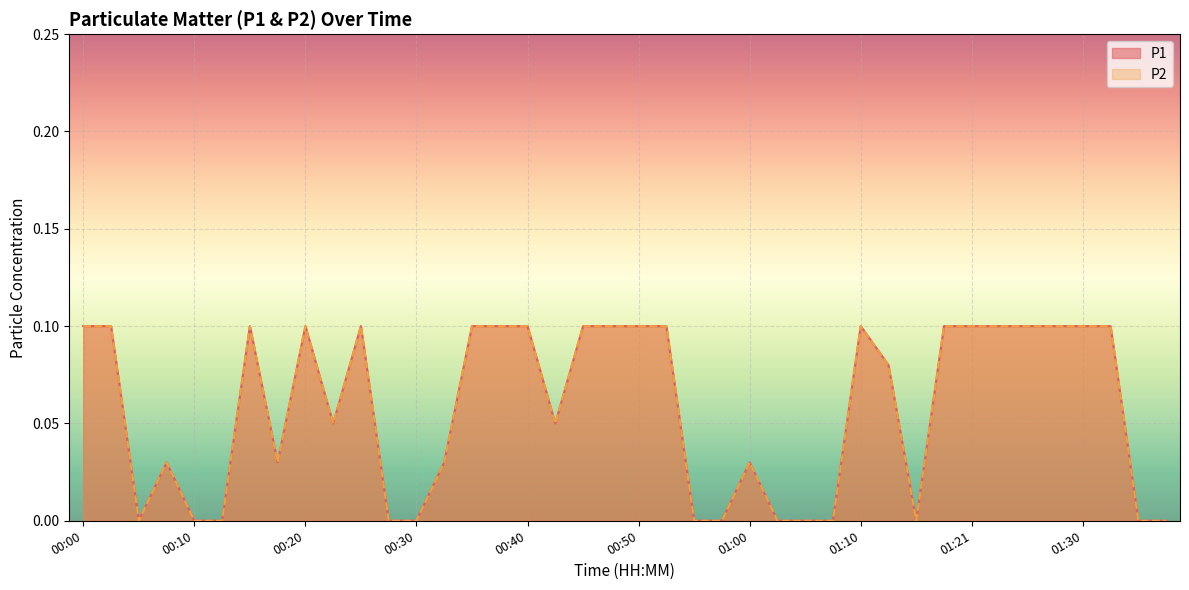

True or false: P1 and P2 cross at least once.

False